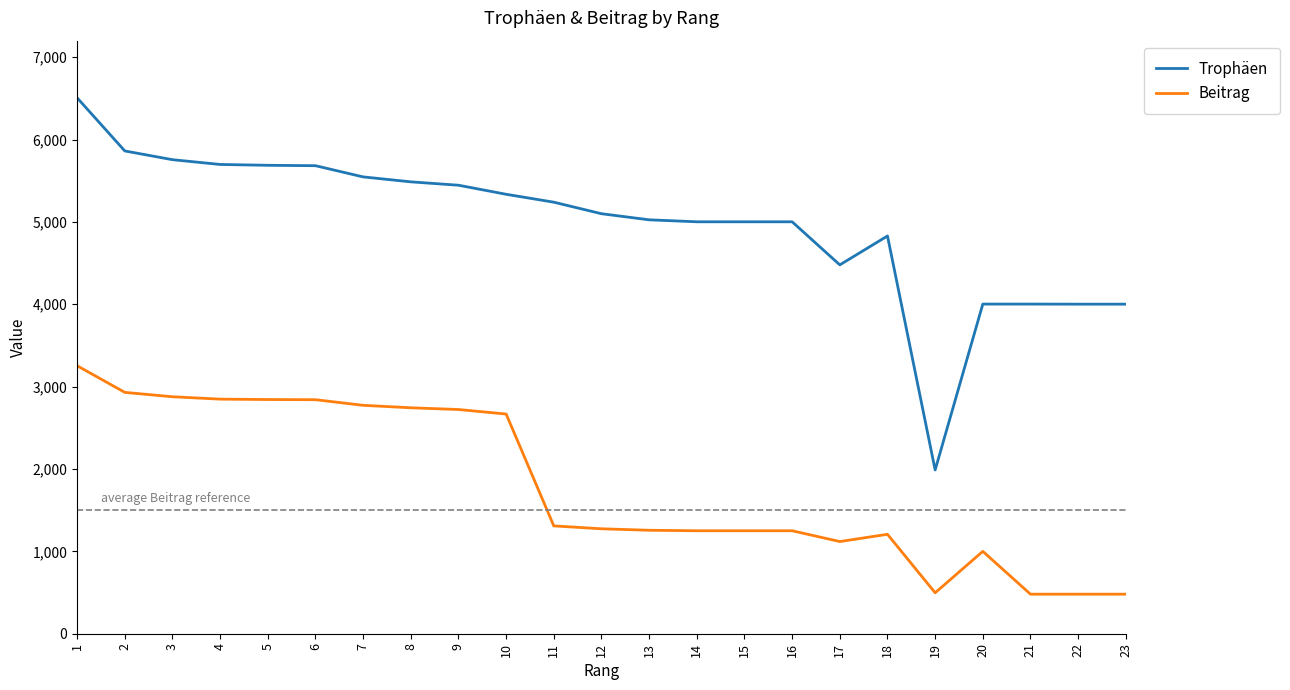

What is the difference between the highest and lowest values at 16?

3751